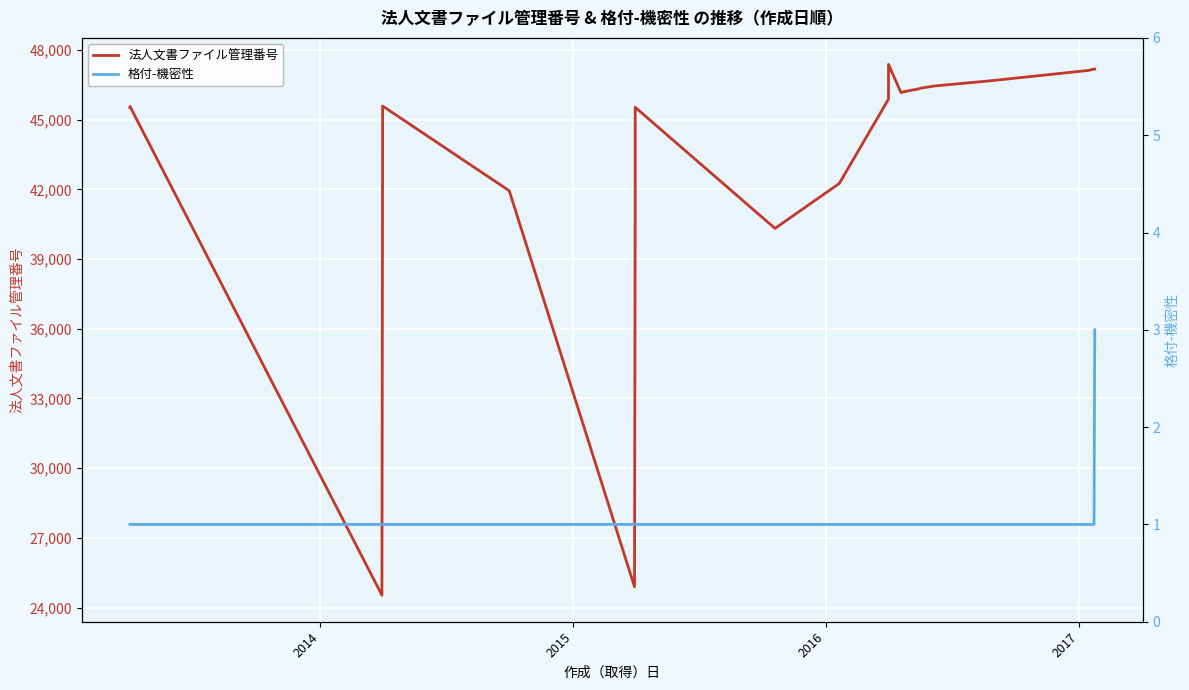

True or false: 法人文書ファイル管理番号 has more than 1 points higher than both neighbors.

True